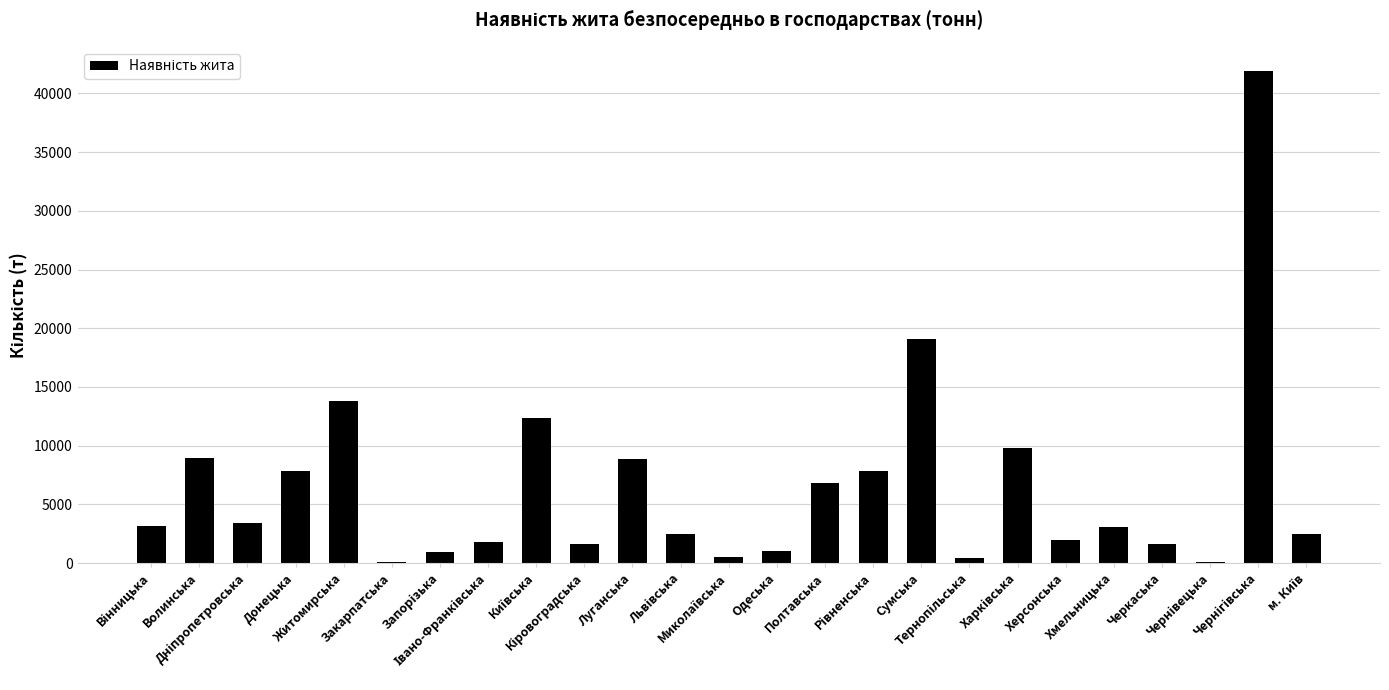

What is the greatest value displayed?

41872